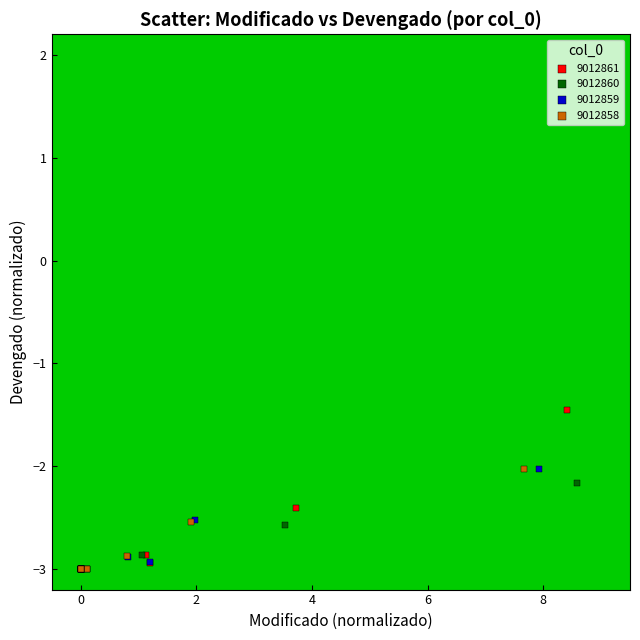

Which series contains the highest Y value?

9012861